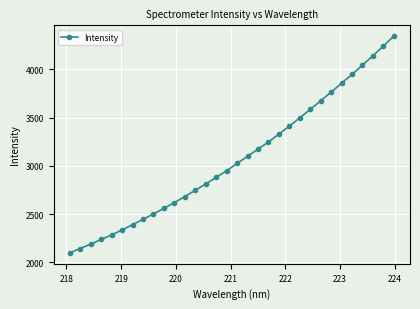

What is the difference between the second highest and second lowest values?

2096.8